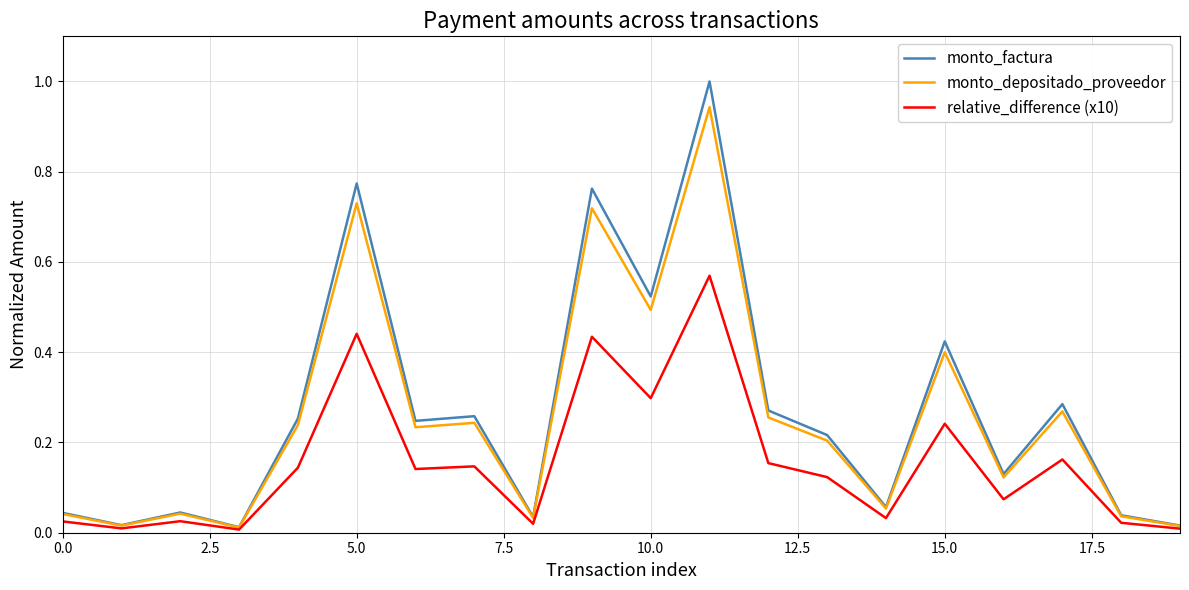

Does the chart have visible grid lines?

Yes